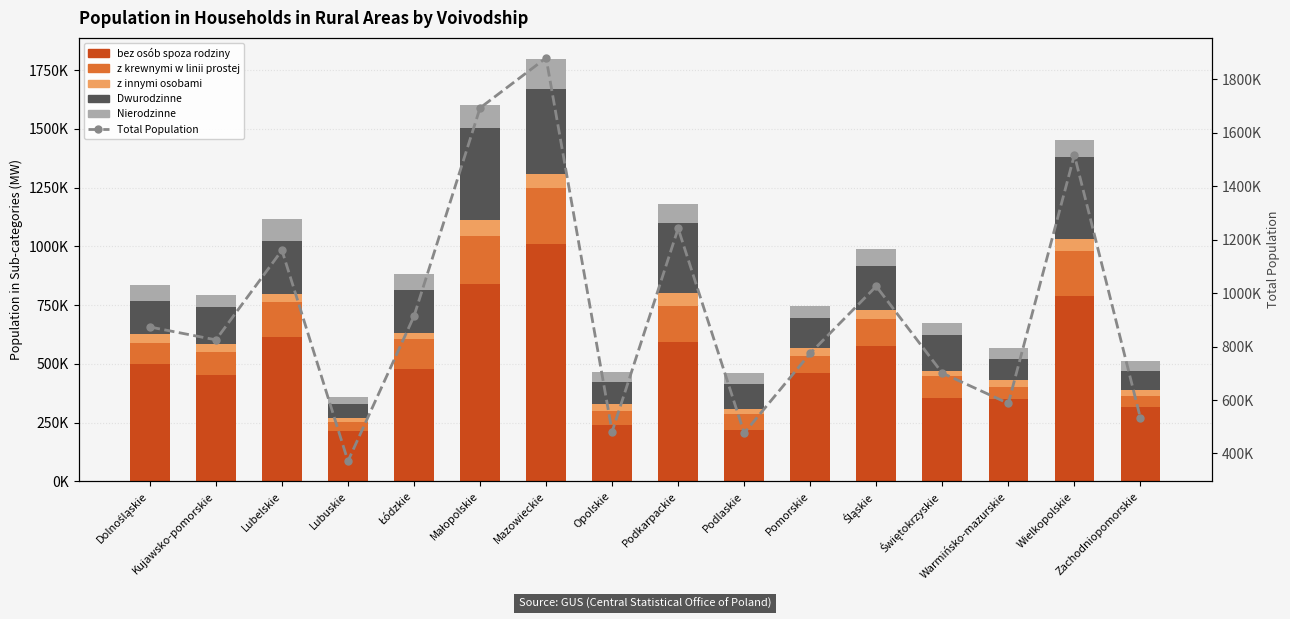

Which category has the highest value in the z innymi osobami series?

Małopolskie